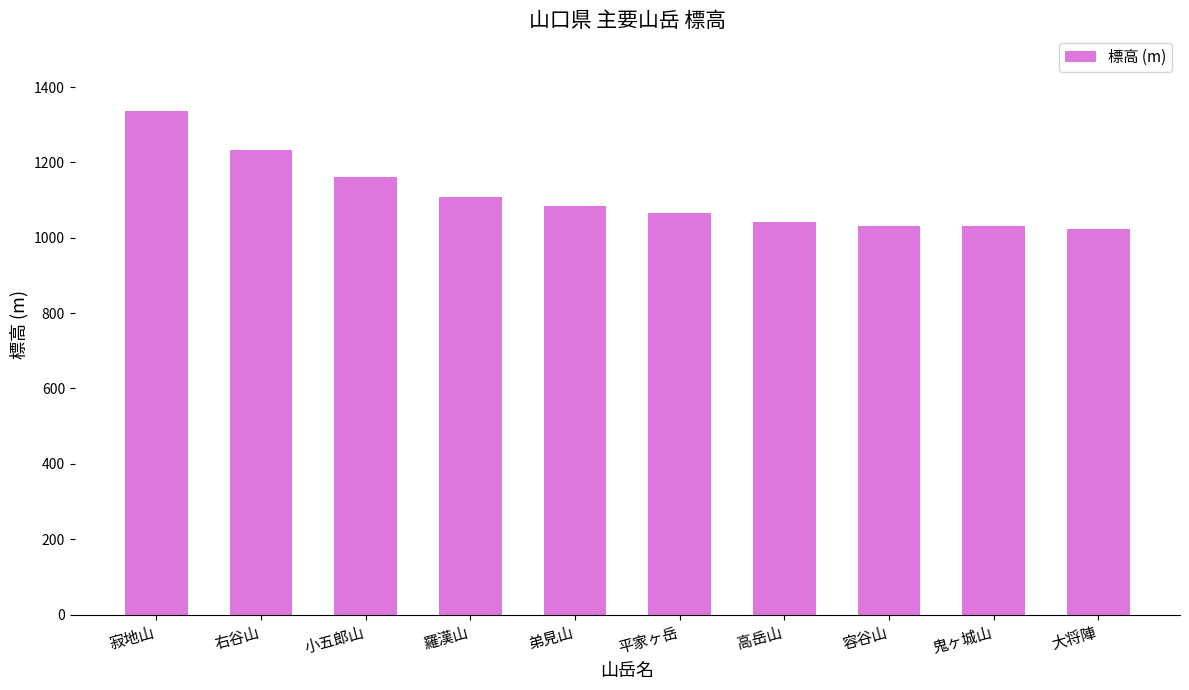

What is the label of the 1st bar from the right?

大将陣